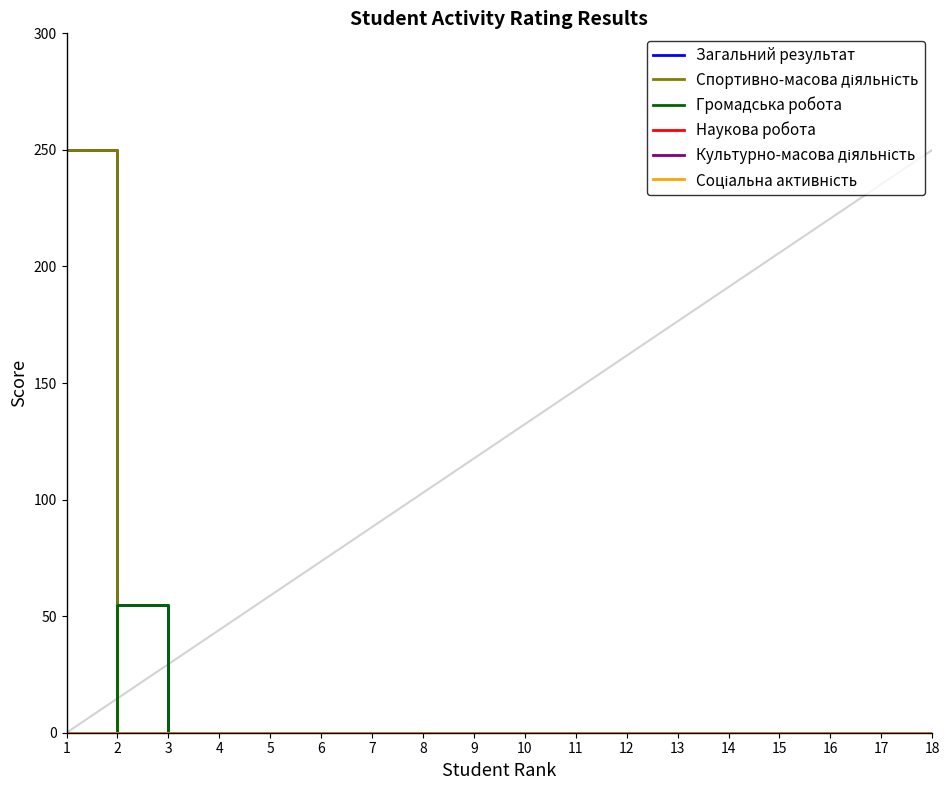

Reading left to right, transcribe all the data shown in this chart.

Загальний результат: 1=250	2=55	3=0	4=0	5=0	6=0	7=0	8=0	9=0	10=0	11=0	12=0	13=0	14=0	15=0	16=0	17=0	18=0
Спортивно-масова діяльність: 1=250	2=0	3=0	4=0	5=0	6=0	7=0	8=0	9=0	10=0	11=0	12=0	13=0	14=0	15=0	16=0	17=0	18=0
Громадська робота: 1=0	2=55	3=0	4=0	5=0	6=0	7=0	8=0	9=0	10=0	11=0	12=0	13=0	14=0	15=0	16=0	17=0	18=0
Наукова робота: 1=0	2=0	3=0	4=0	5=0	6=0	7=0	8=0	9=0	10=0	11=0	12=0	13=0	14=0	15=0	16=0	17=0	18=0
Культурно-масова діяльність: 1=0	2=0	3=0	4=0	5=0	6=0	7=0	8=0	9=0	10=0	11=0	12=0	13=0	14=0	15=0	16=0	17=0	18=0
Соціальна активність: 1=0	2=0	3=0	4=0	5=0	6=0	7=0	8=0	9=0	10=0	11=0	12=0	13=0	14=0	15=0	16=0	17=0	18=0